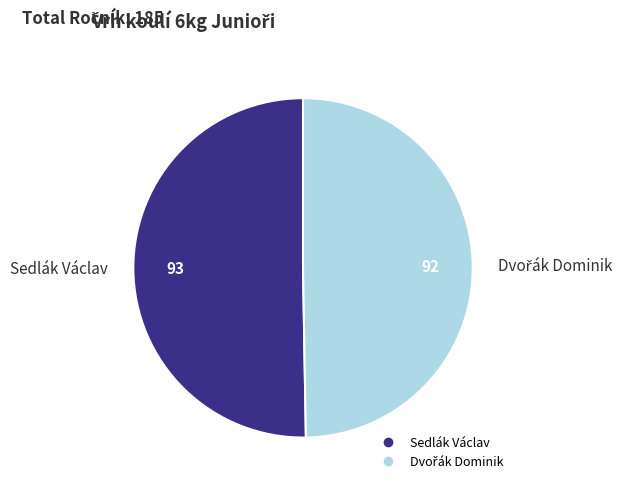

Does any single category account for the majority?

Yes